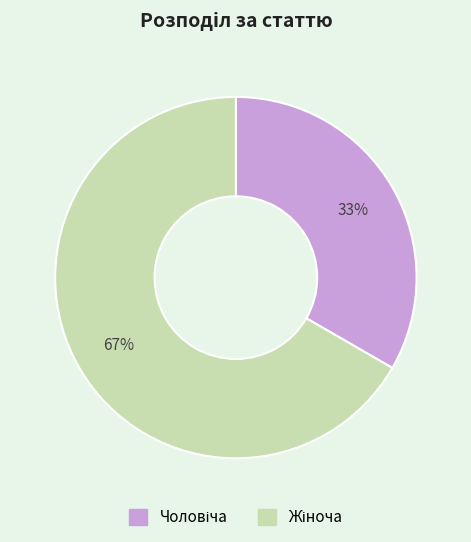

Is there a majority slice in this chart?

Yes